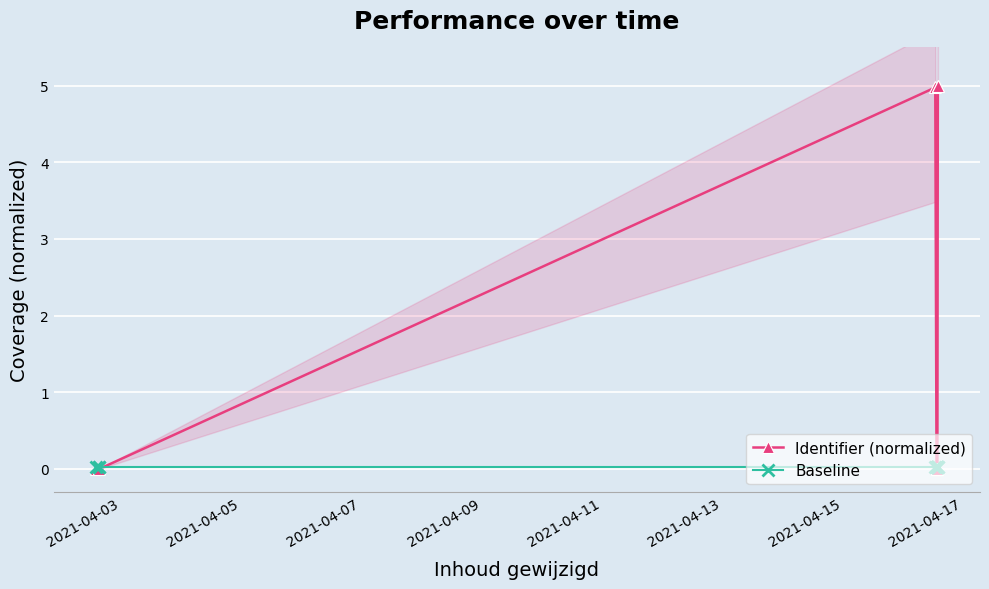

True or false: Identifier (normalized) has a value of 0.0 at 2021-04-03.

False